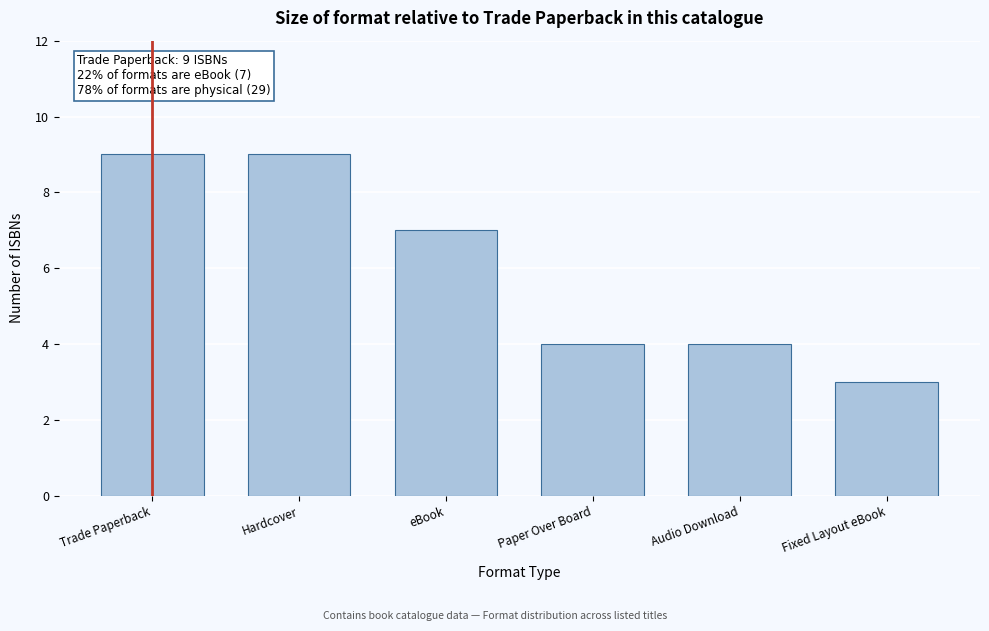

Reading right to left, extract all data points from this chart.

Fixed Layout eBook=3	Audio Download=4	Paper Over Board=4	eBook=7	Hardcover=9	Trade Paperback=9